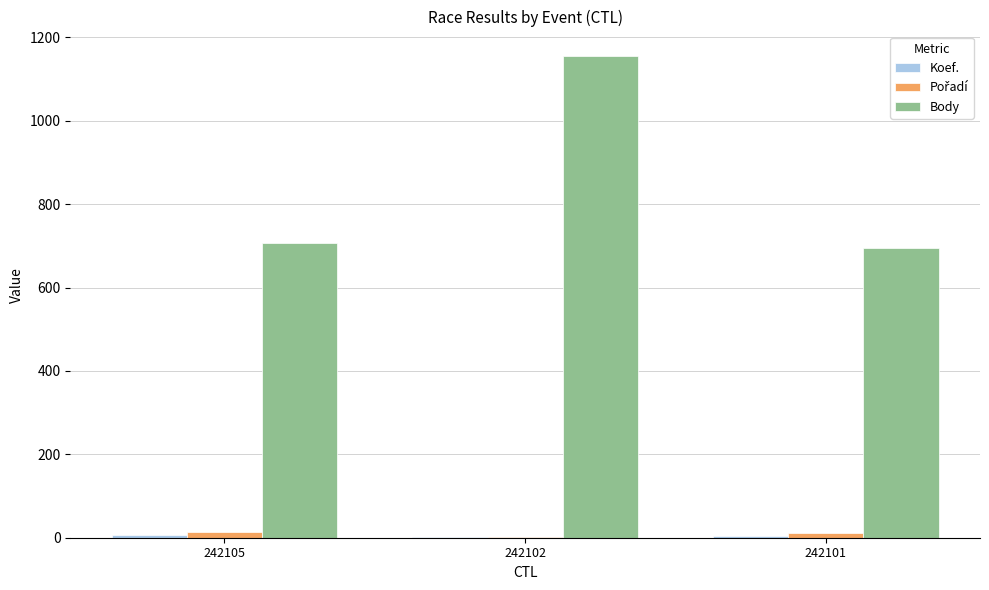

Are the bars grouped side by side (vs. stacked)?

Yes